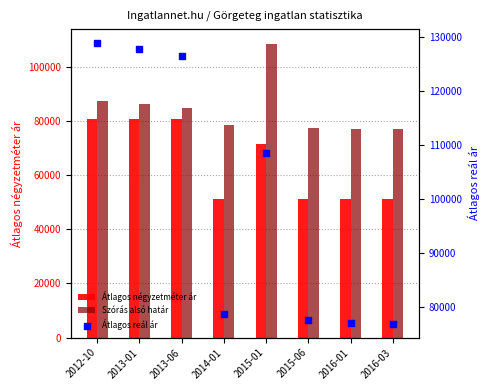

Which series has the widest spread of Y values?

Átlagos reál ár